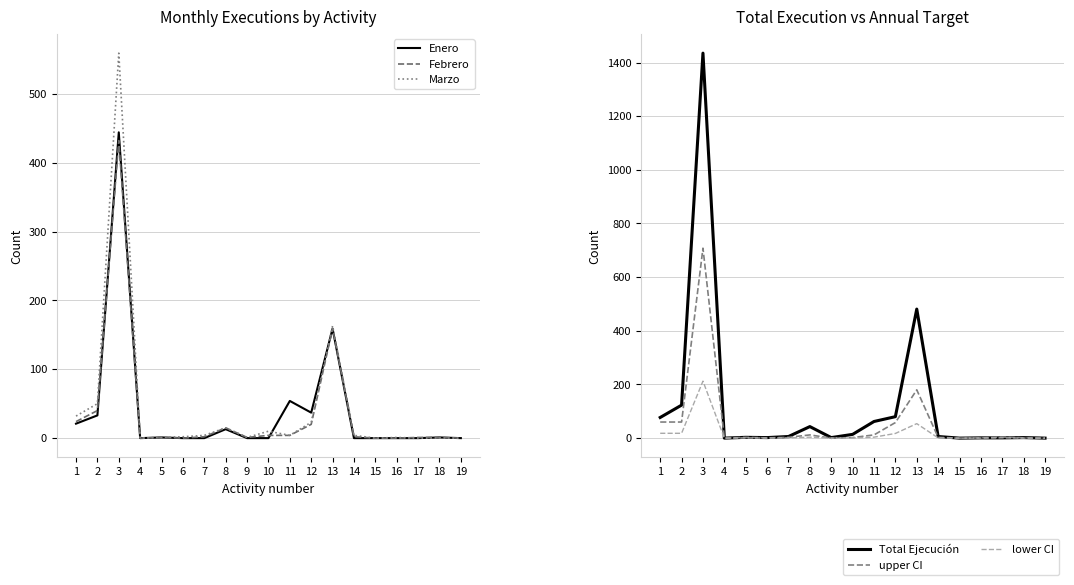

Between 4 and 11, which series saw the biggest shift?

Total Ejecución